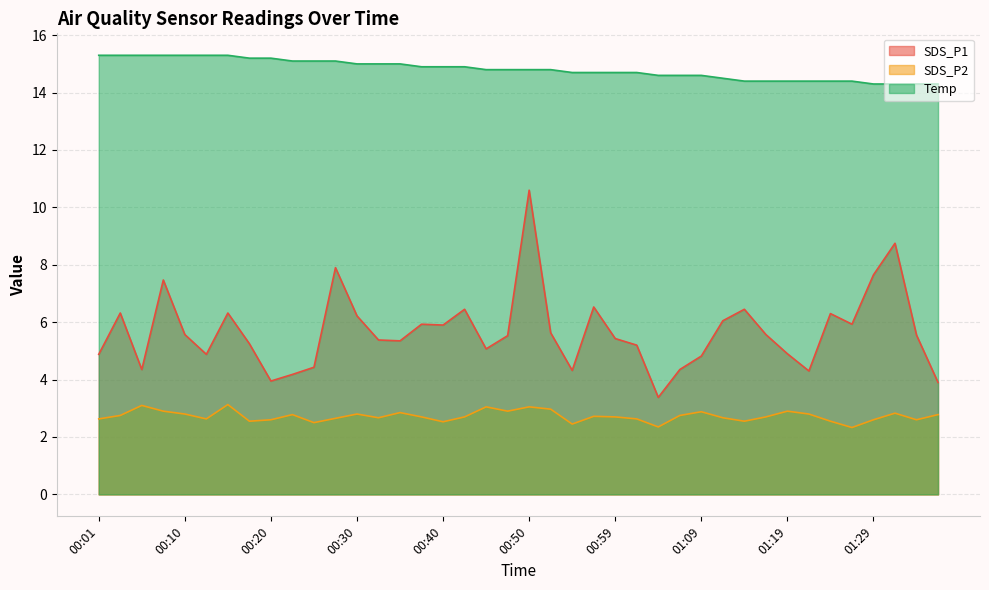

What is the label of the 25th point from the right?

00:37